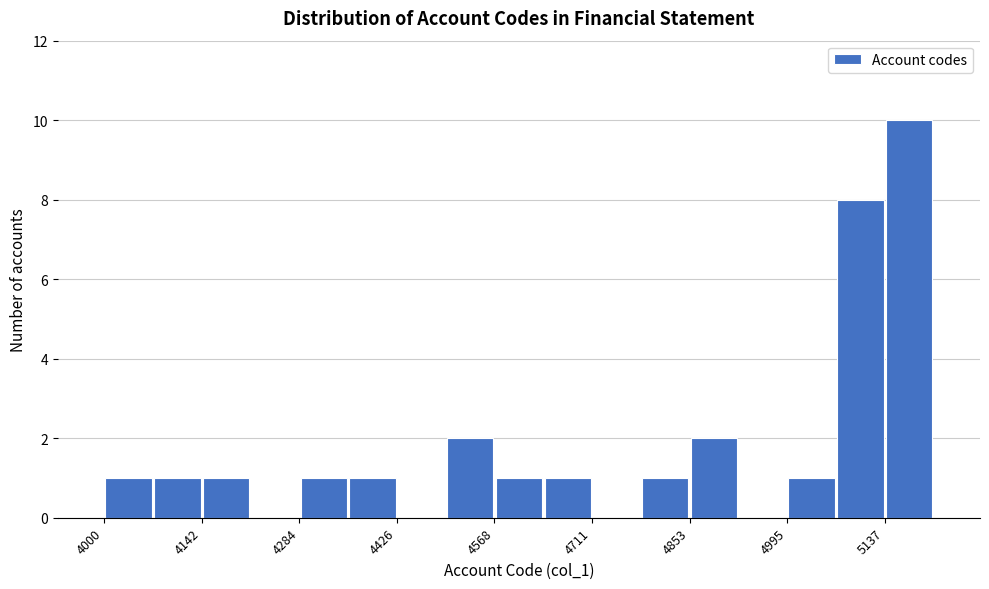

Around what value on the x-axis is the tallest bar? Give the approximate position of its centre, as read against the axis.

5180